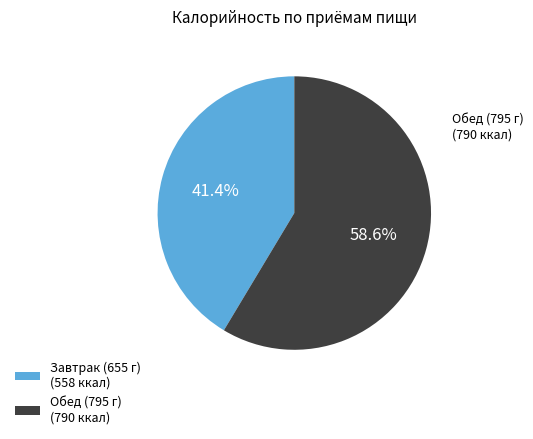

Do Обед (795 г) and Завтрак (655 г) together represent more than half of the pie?

Yes